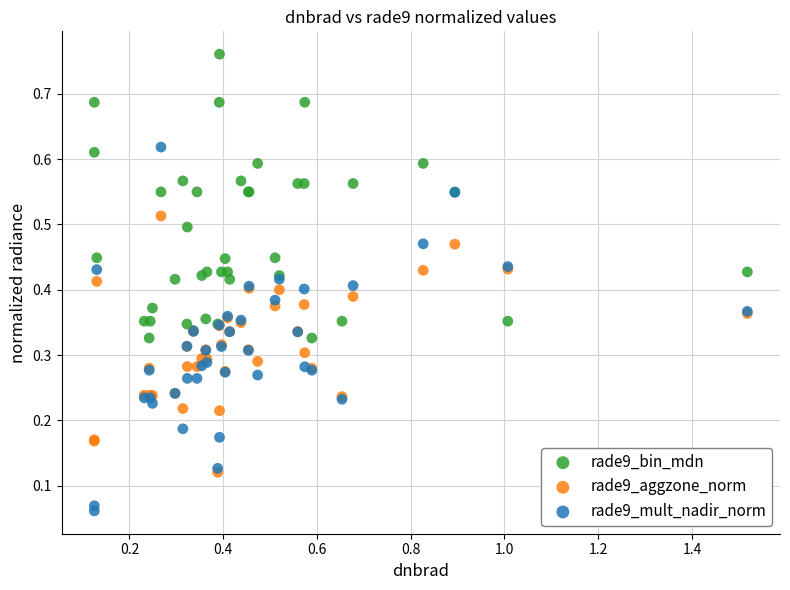

What are all the series names shown in the legend?

rade9_bin_mdn, rade9_aggzone_norm, rade9_mult_nadir_norm